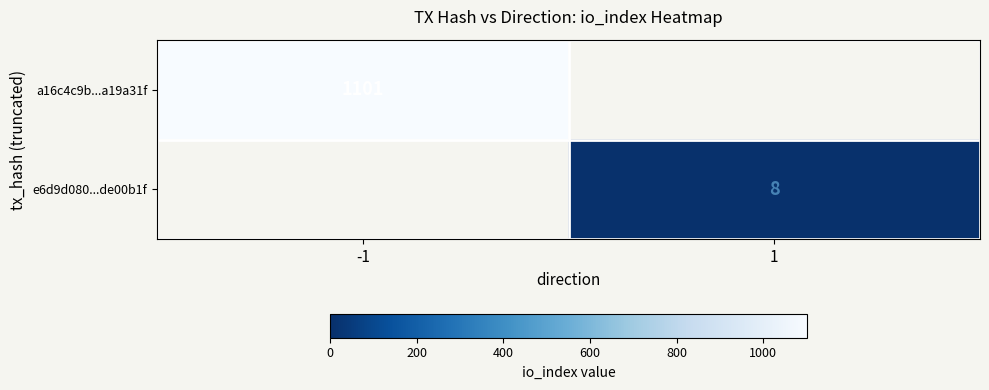

True or false: e6d9d080...de00b1f has a value of 8 at 1.

True